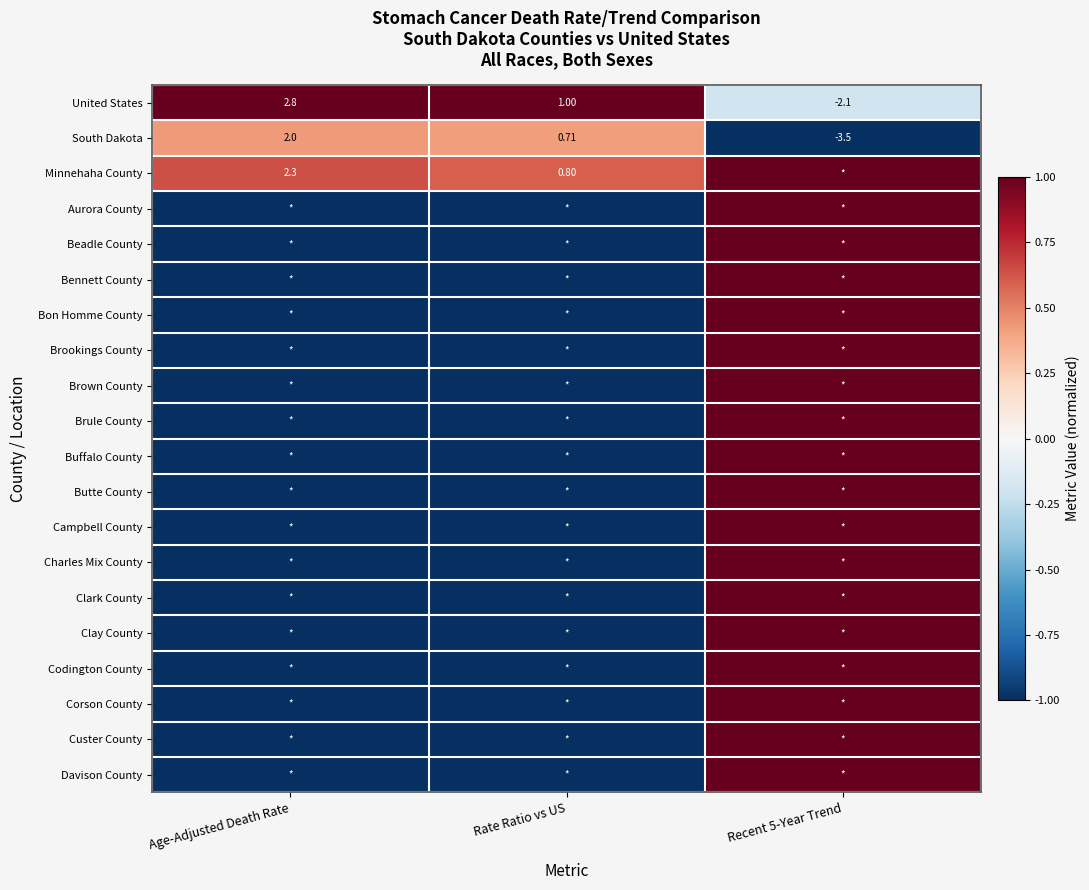

True or false: Corson County has a value of -1.0 at Age-Adjusted Death Rate.

True